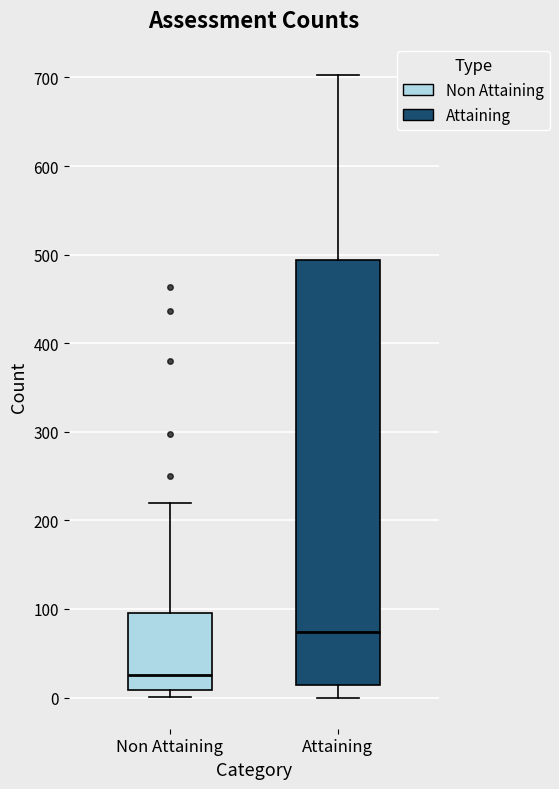

Where is the lower edge of the box for Non Attaining on the y-axis? The values are not printed on the chart, so give them approximately, as read against the axis.

10